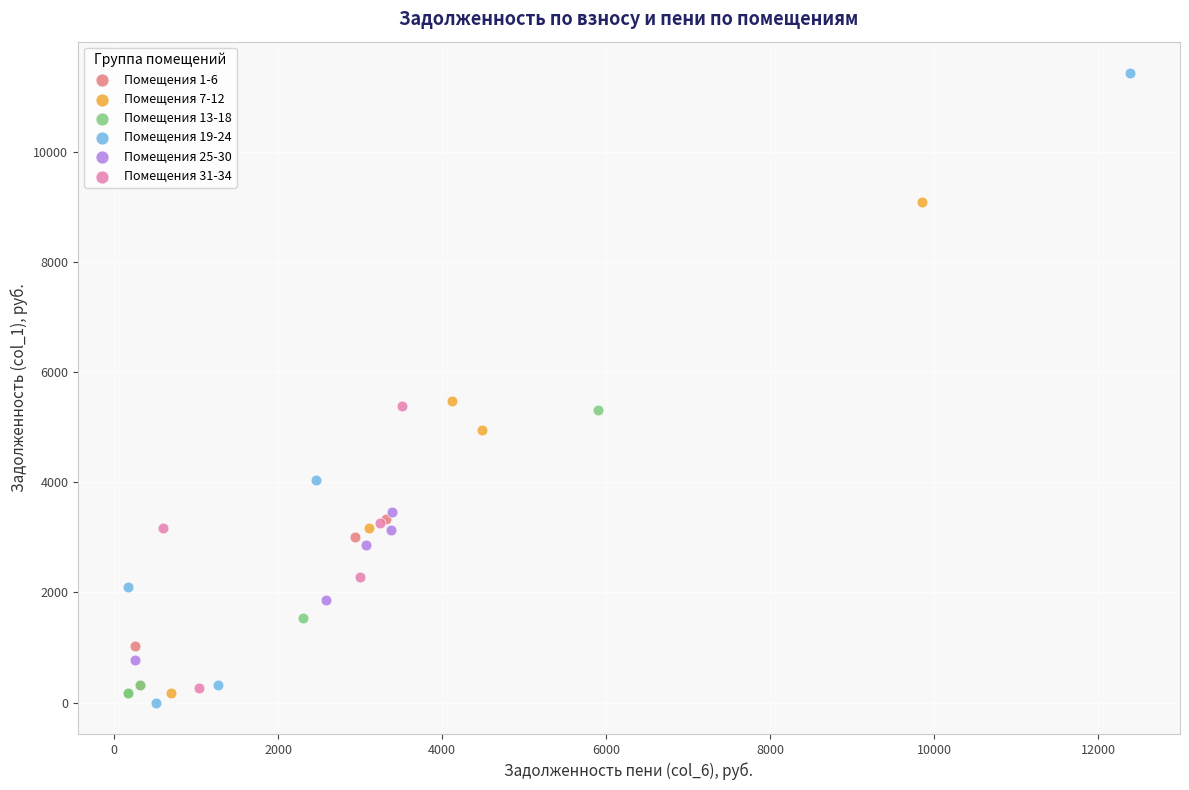

Which series reaches the minimum Y coordinate?

Помещения 19-24